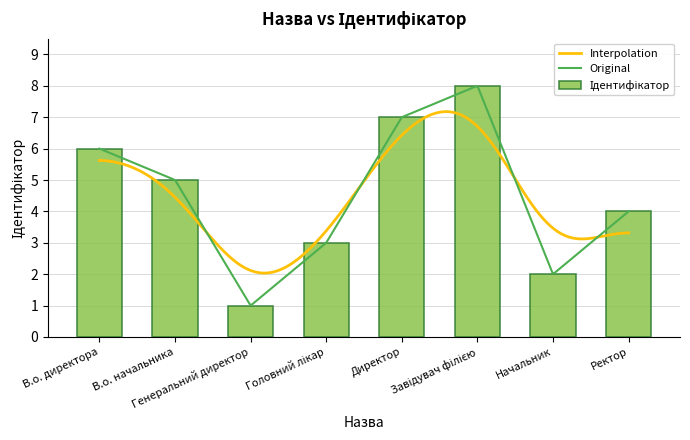

What is the label of the 5th bar from the left?

Директор